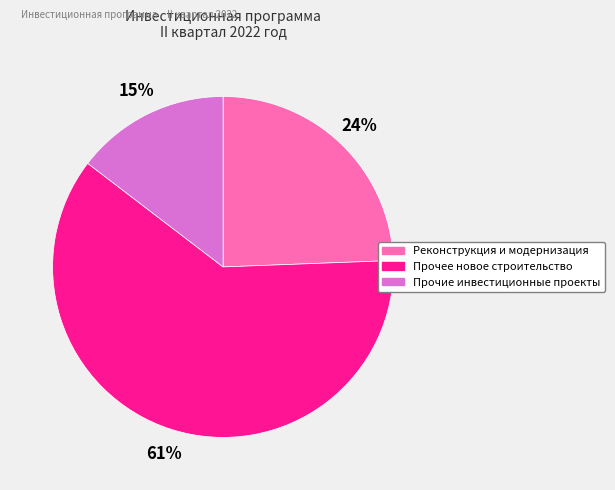

To the nearest percent, what portion does Прочее новое строительство represent?

61%